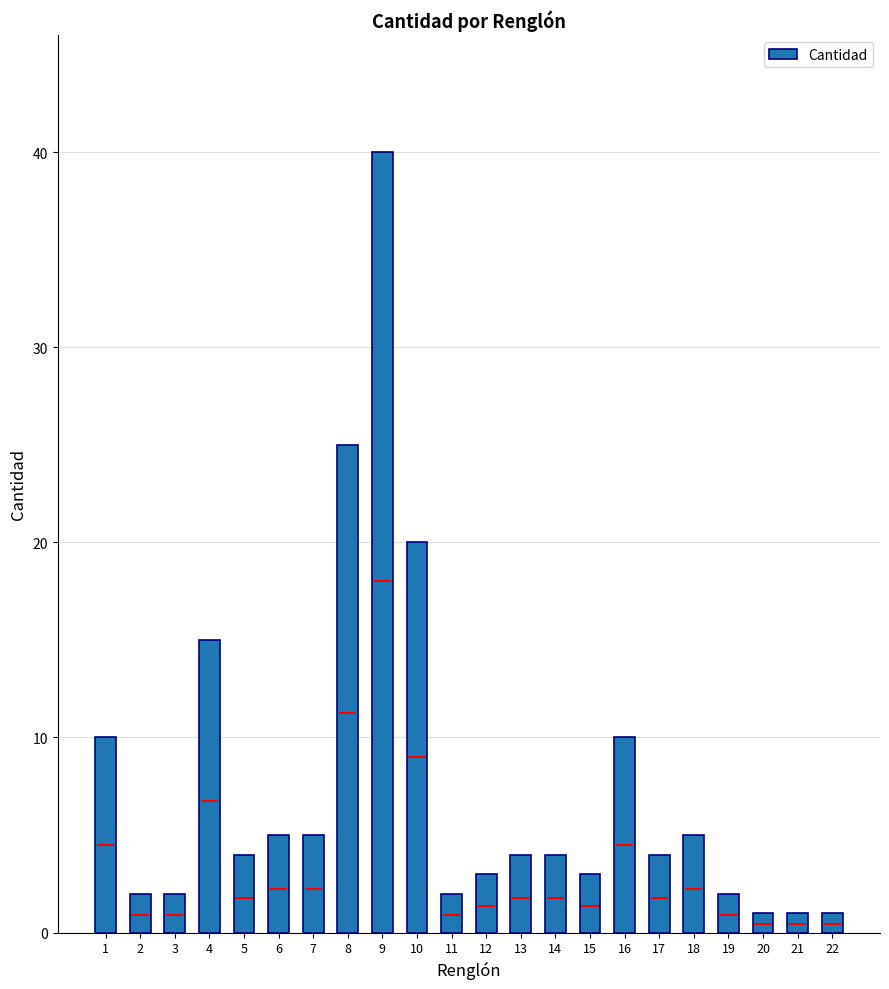

Read the value at 8, to the nearest 10.

20